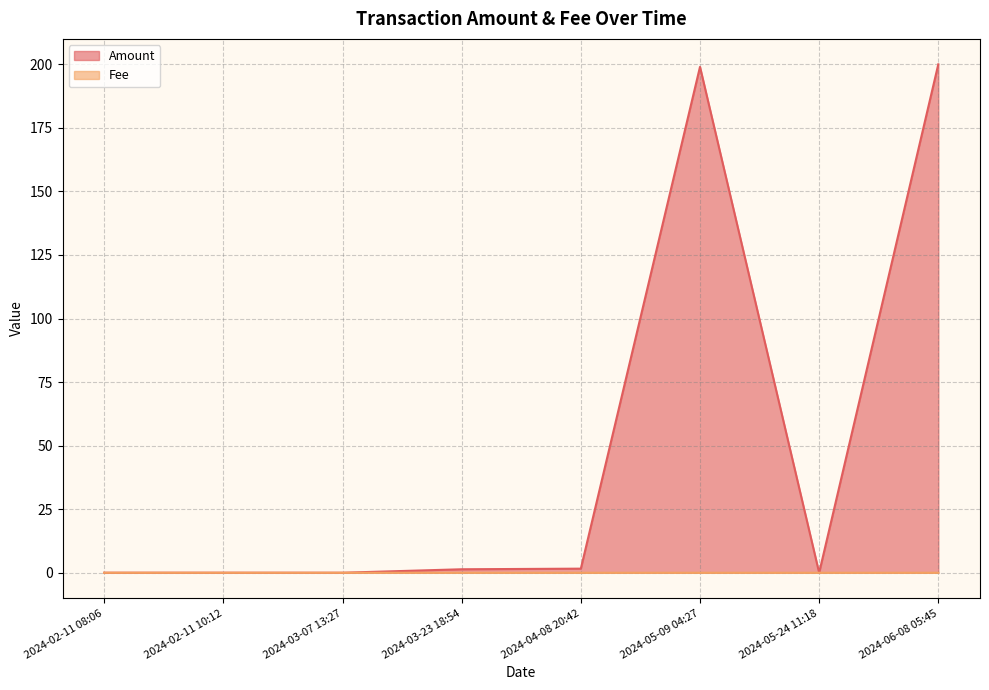

What is the difference between the highest and lowest values at 2024-06-08 05:45?

200.0